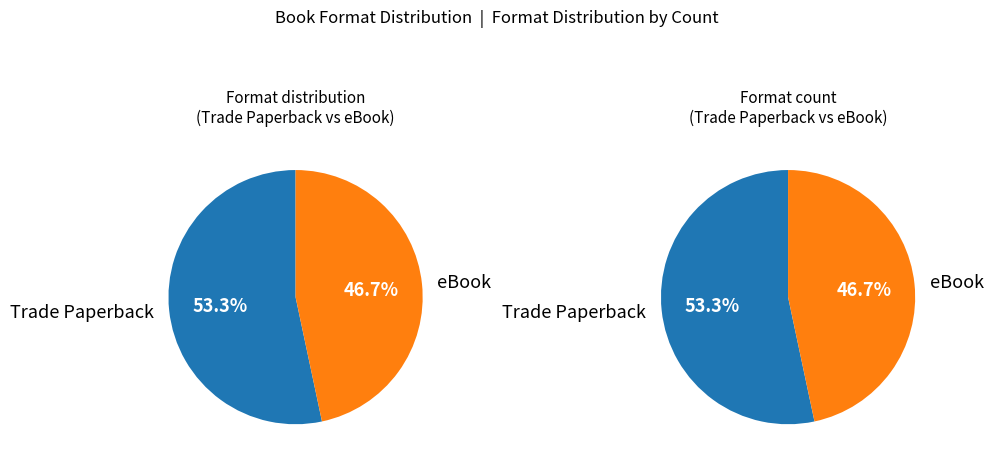

Between eBook and Trade Paperback, which is larger?

Trade Paperback